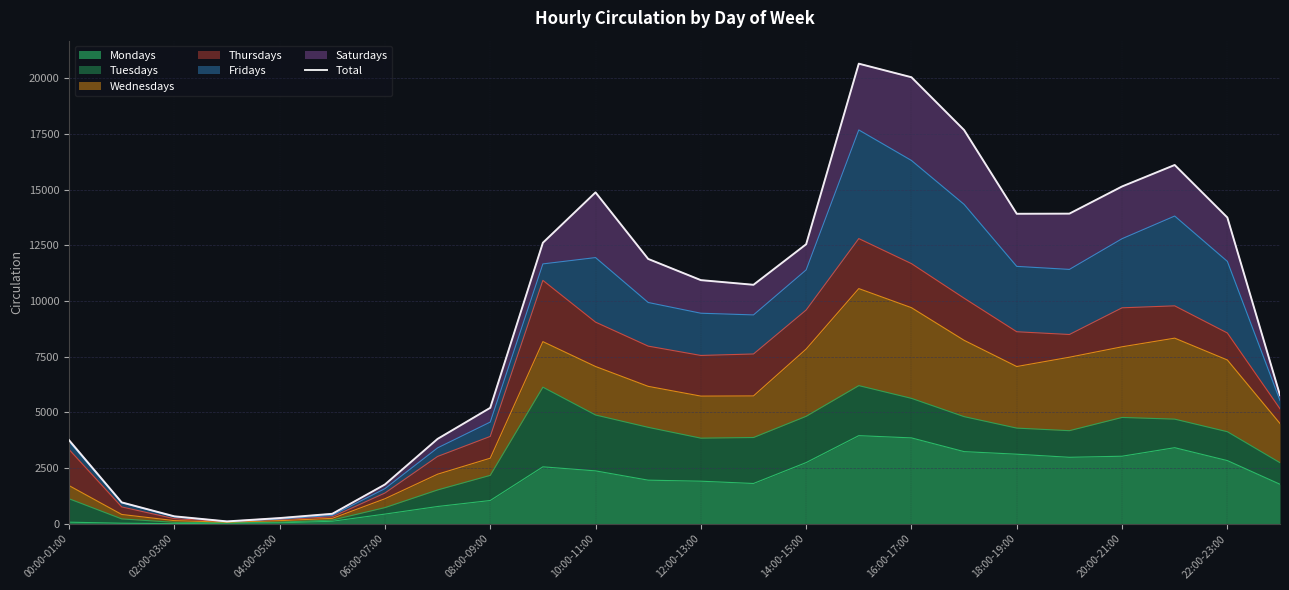

What is the label of the 11th point from the right?

13